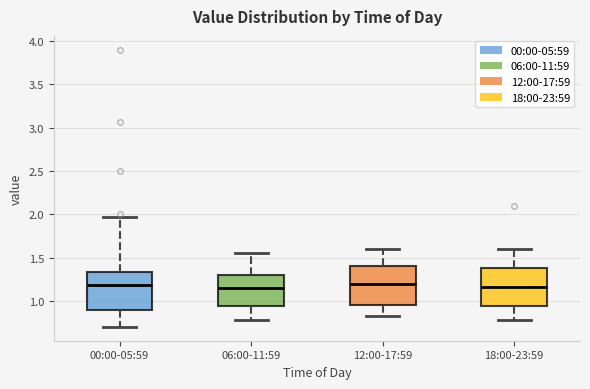

Reading left to right, transcribe this box plot: for each box, give where its median line is, the range the box spans, and where its two whiskers end, as read against the y-axis. The values are not printed on the chart, so give them approximately, as read against the axis.

00:00-05:59: median 1.20, box 0.90 to 1.35, whiskers 0.70 to 1.95
06:00-11:59: median 1.15, box 0.95 to 1.30, whiskers 0.80 to 1.55
12:00-17:59: median 1.20, box 0.95 to 1.40, whiskers 0.80 to 1.60
18:00-23:59: median 1.15, box 0.95 to 1.40, whiskers 0.80 to 1.60